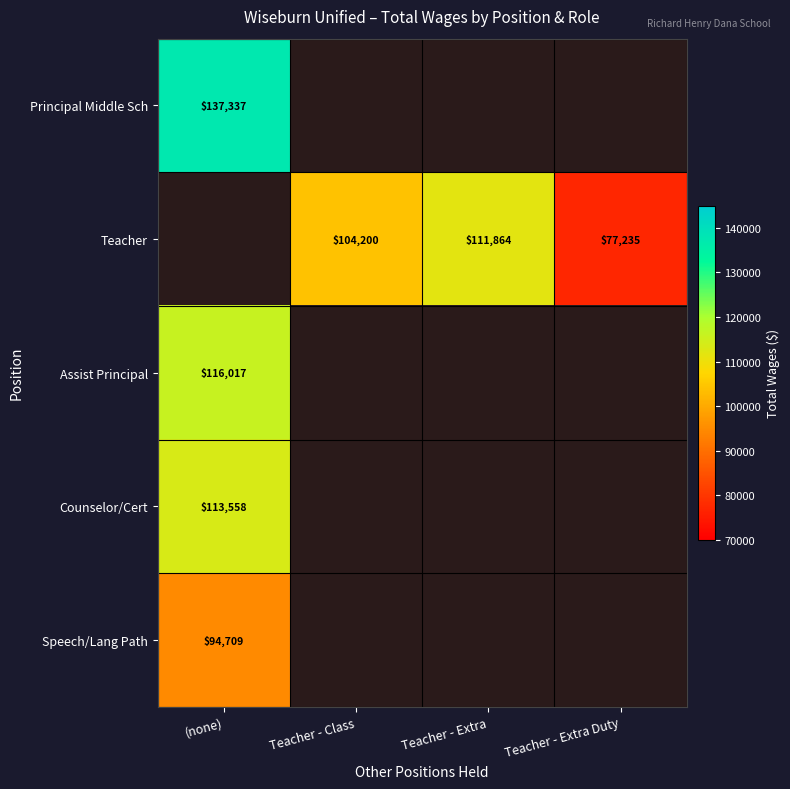

The Teacher series shows 111864 at Teacher - Extra. True or false?

True